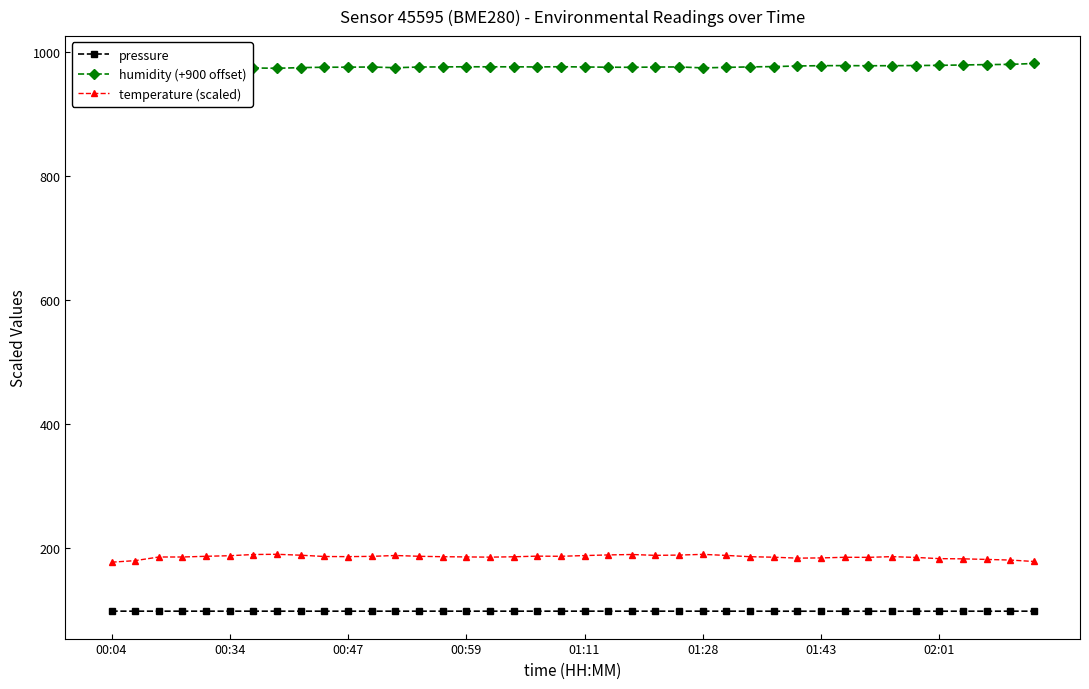

Which series has the largest total across all categories?

humidity (+900 offset)